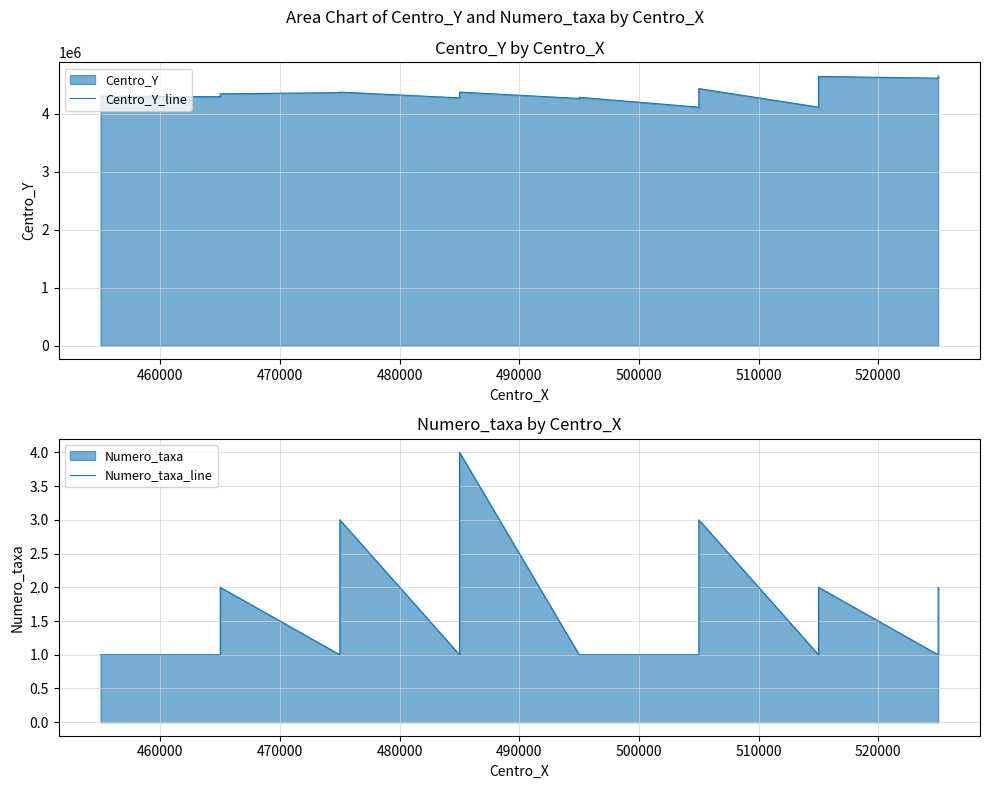

Count the Numero_taxa_line values in the range 1 to 2.

36